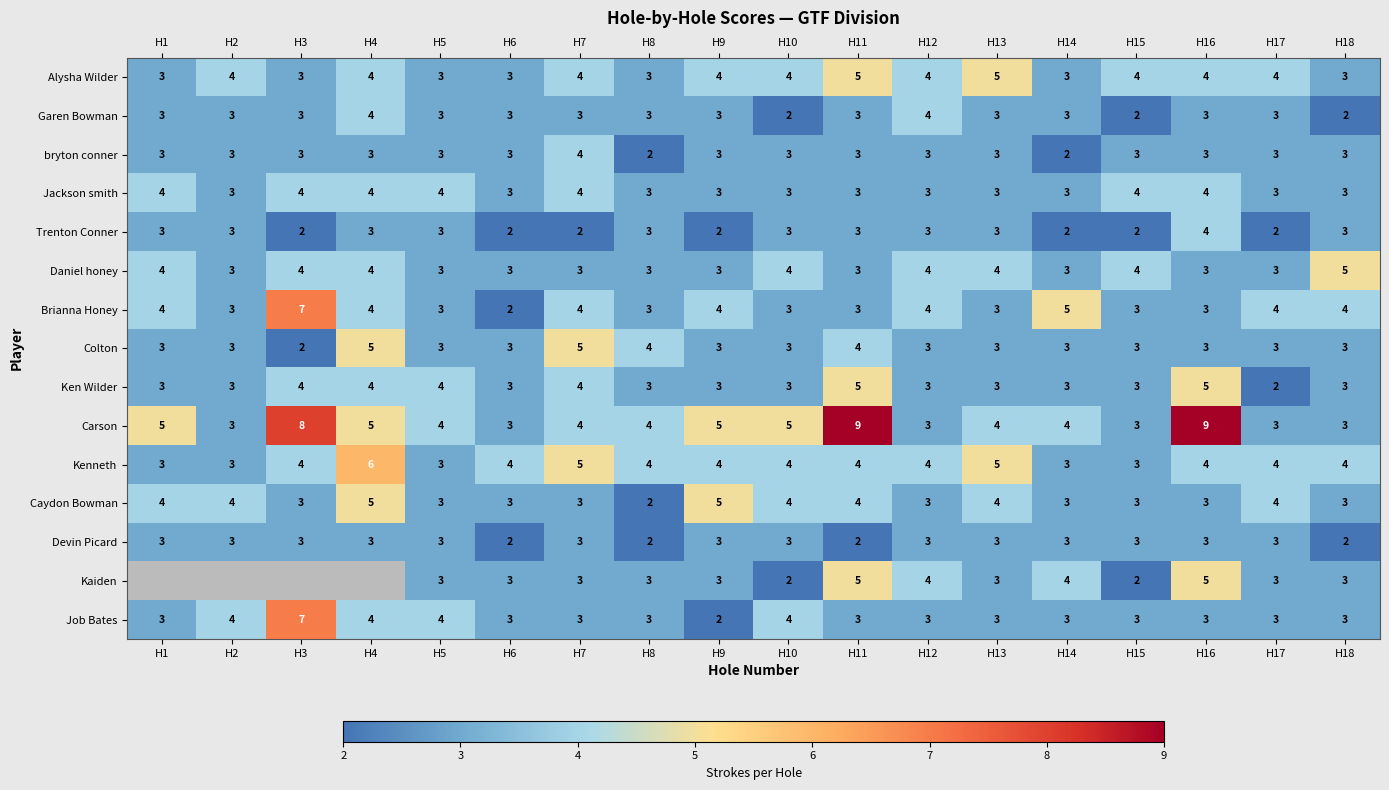

Is it true that Daniel honey equals 2 at H15?

False